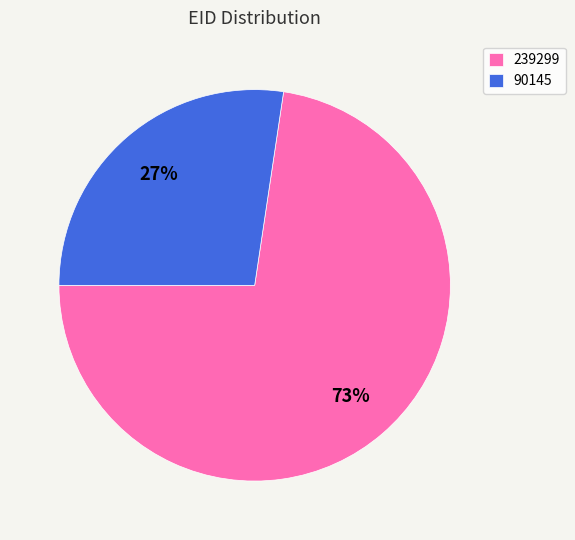

Is there any slice that represents more than half of the pie?

Yes